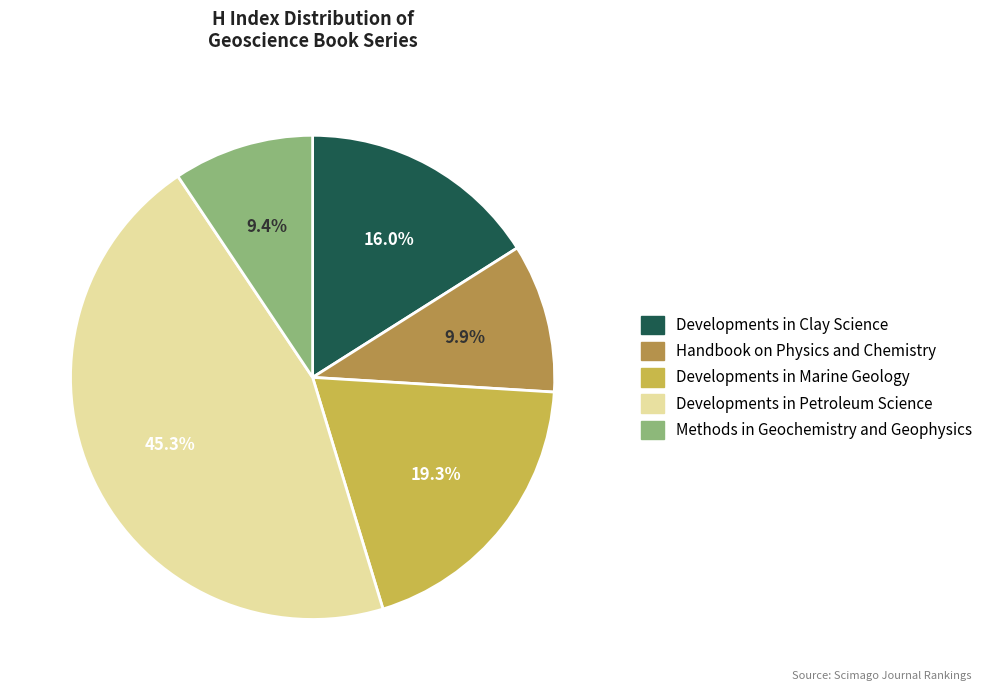

Rank the categories by value from lowest to highest.

Methods in Geochemistry and Geophysics, Handbook on Physics and Chemistry, Developments in Clay Science, Developments in Marine Geology, Developments in Petroleum Science